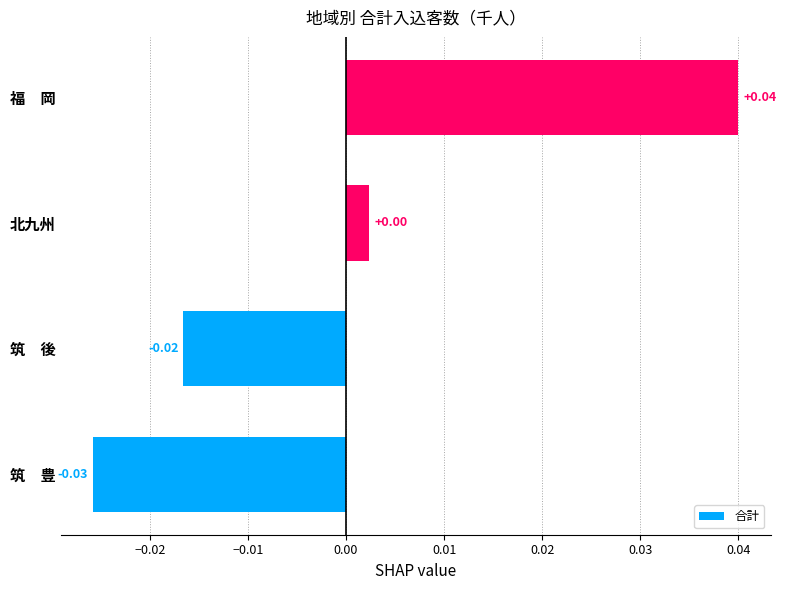

Which label corresponds to the smallest value in the chart?

筑　豊